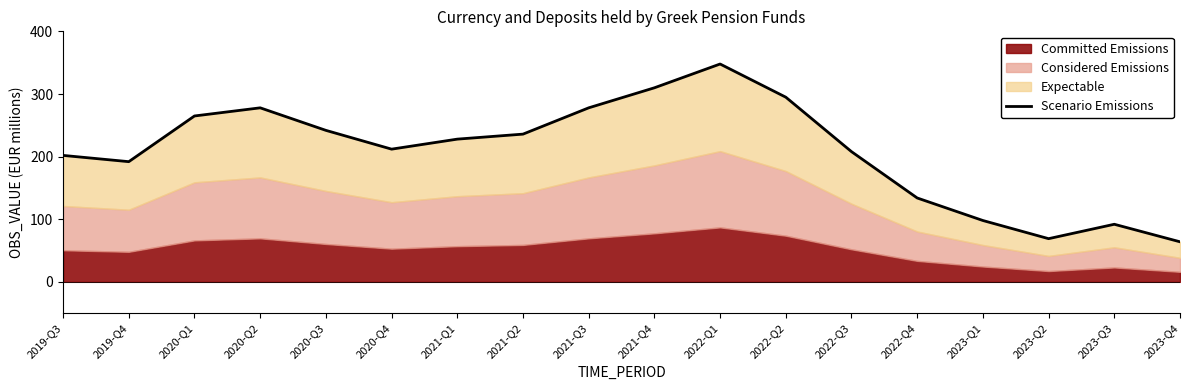

Reading left to right, what are all the values shown in this chart?

2019-Q3=202	2019-Q4=192	2020-Q1=265	2020-Q2=278	2020-Q3=242	2020-Q4=212	2021-Q1=228	2021-Q2=236	2021-Q3=278	2021-Q4=310	2022-Q1=348	2022-Q2=295	2022-Q3=208	2022-Q4=134	2023-Q1=98	2023-Q2=69	2023-Q3=92	2023-Q4=64